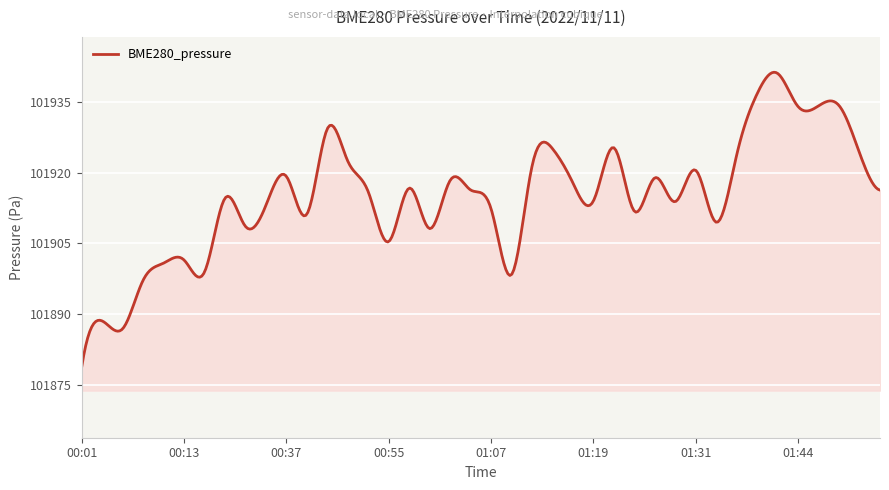

What is the greatest value displayed?

101941.2